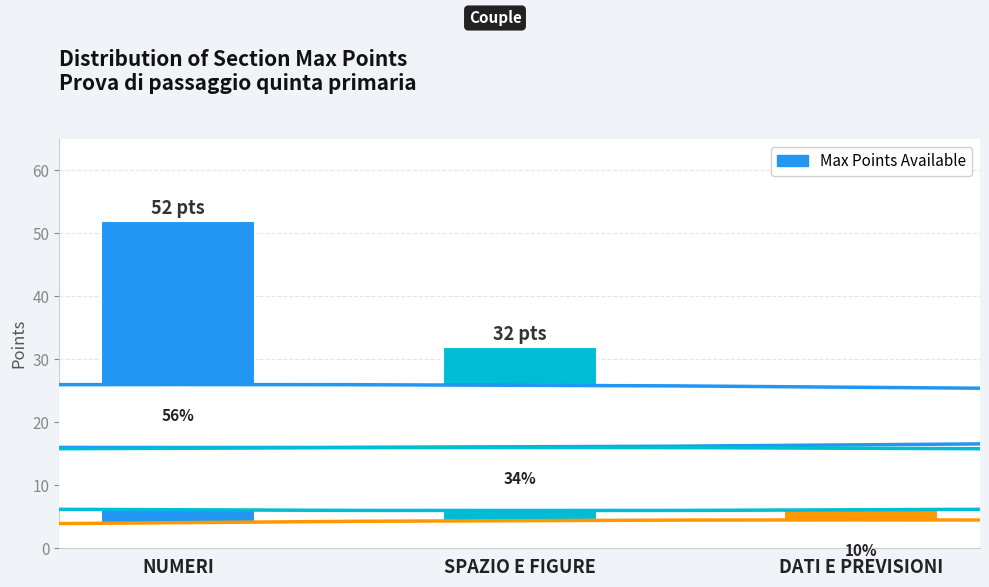

List the labels in order of value, smallest first.

DATI E PREVISIONI, SPAZIO E FIGURE, NUMERI